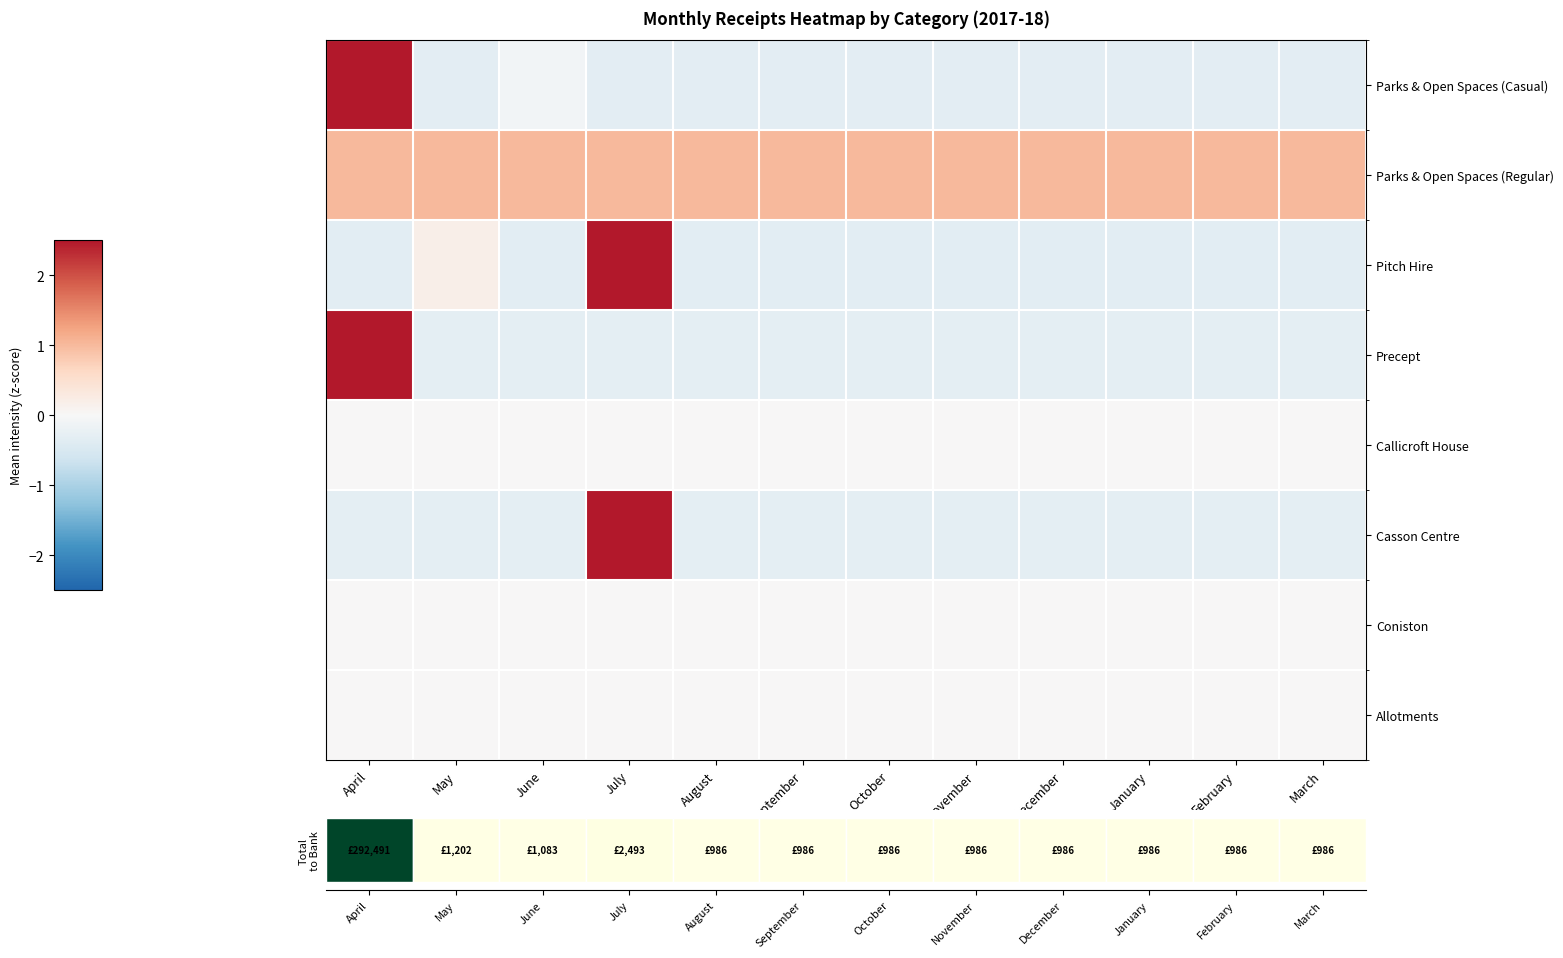

Rank the series at September from highest to lowest value.

Parks & Open Spaces (Regular), Callicroft House, Coniston, Allotments, Precept, Casson Centre, Parks & Open Spaces (Casual), Pitch Hire